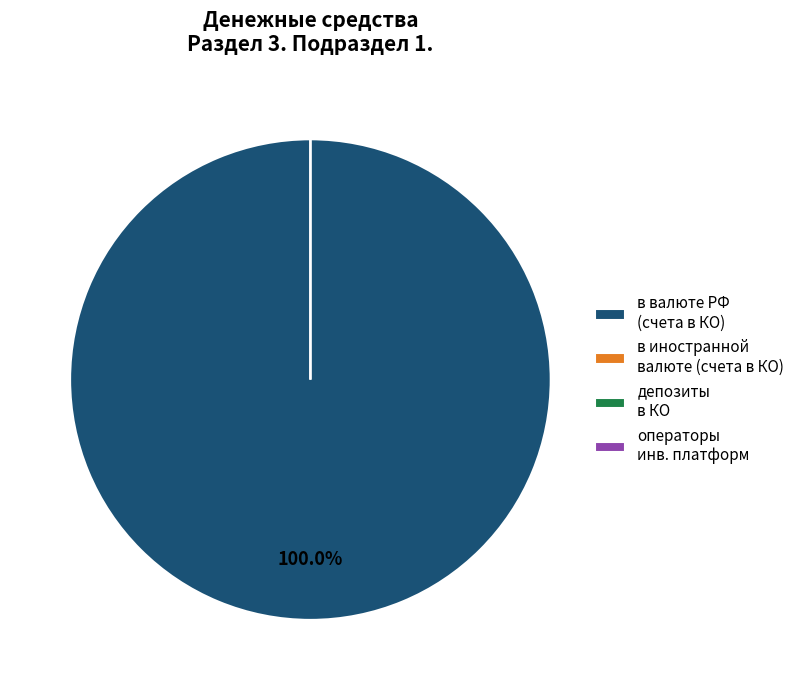

What percentage do на счетах в кредитных организациях and на счетах по депозиту в кредитных организациях together represent?

100.0%